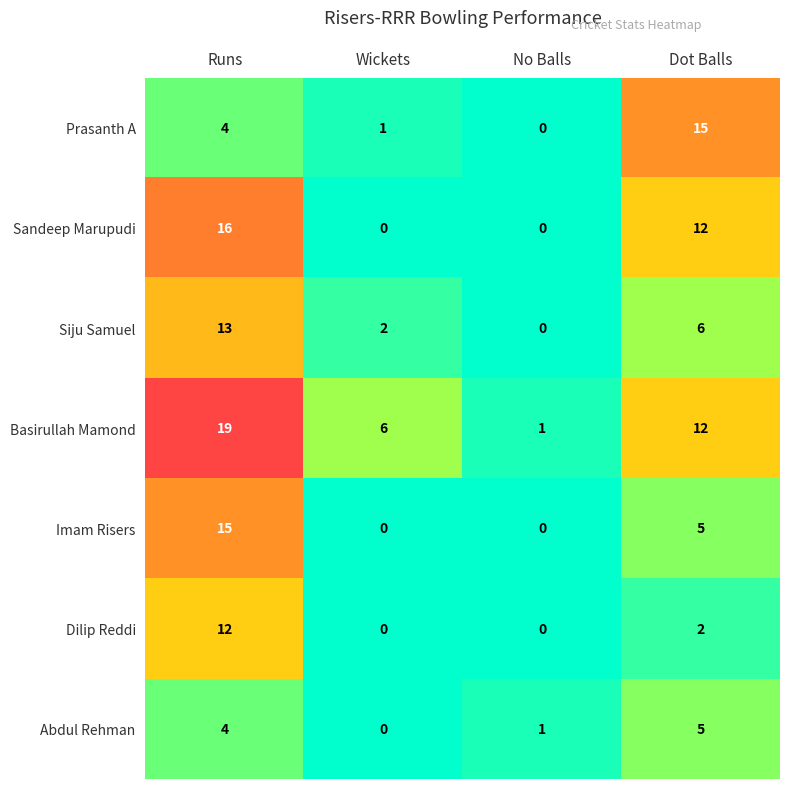

The value of Imam Risers at Runs is 15. True or false?

True